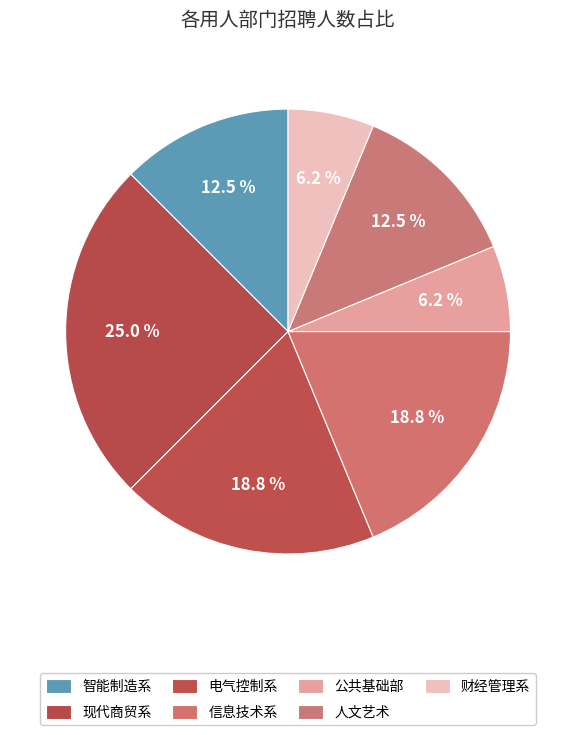

Does 信息技术系 account for over 50% of the chart?

No